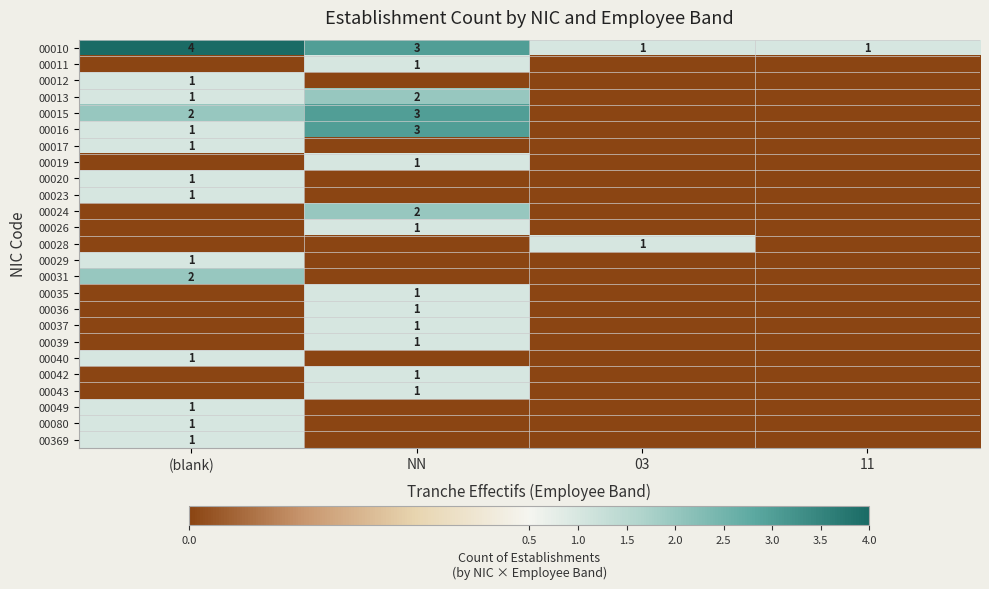

The 00010 series shows 3 at NN. True or false?

True